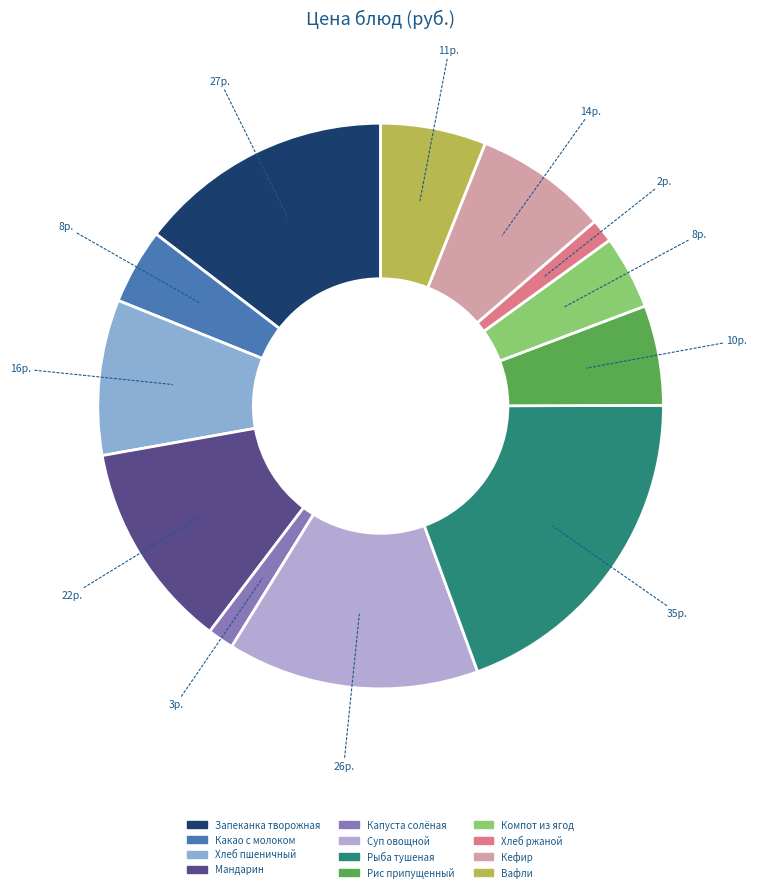

Is there a majority slice in this chart?

No